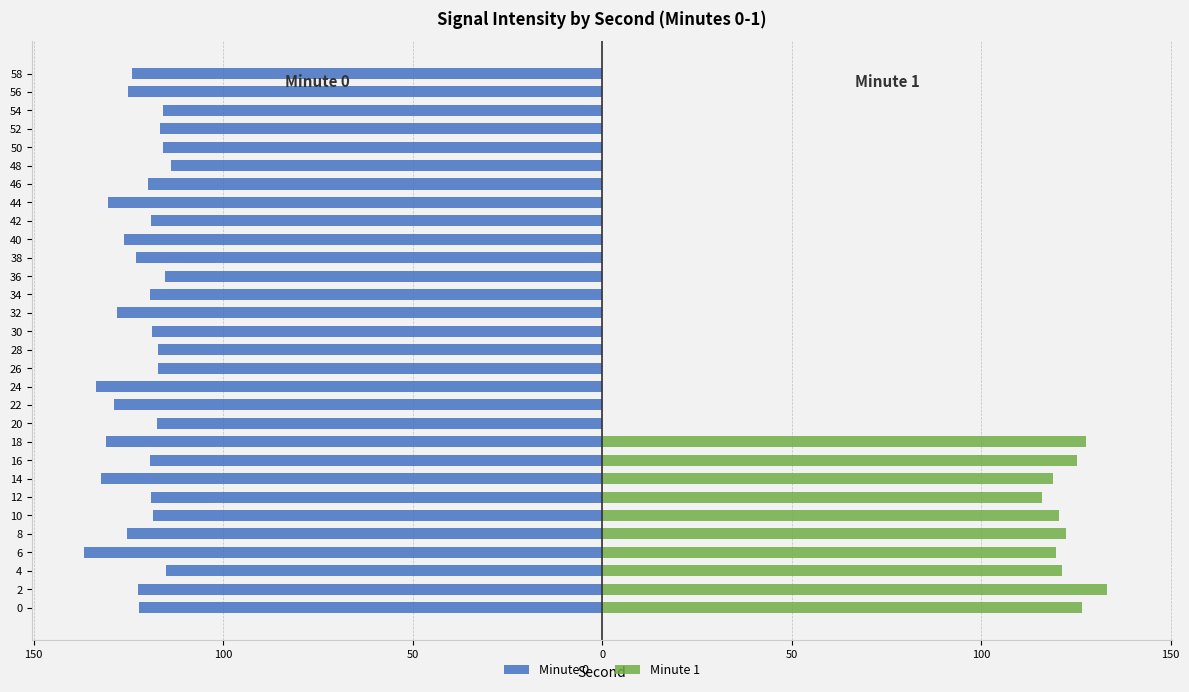

What is the average value of the Minute 1 series?

41.1